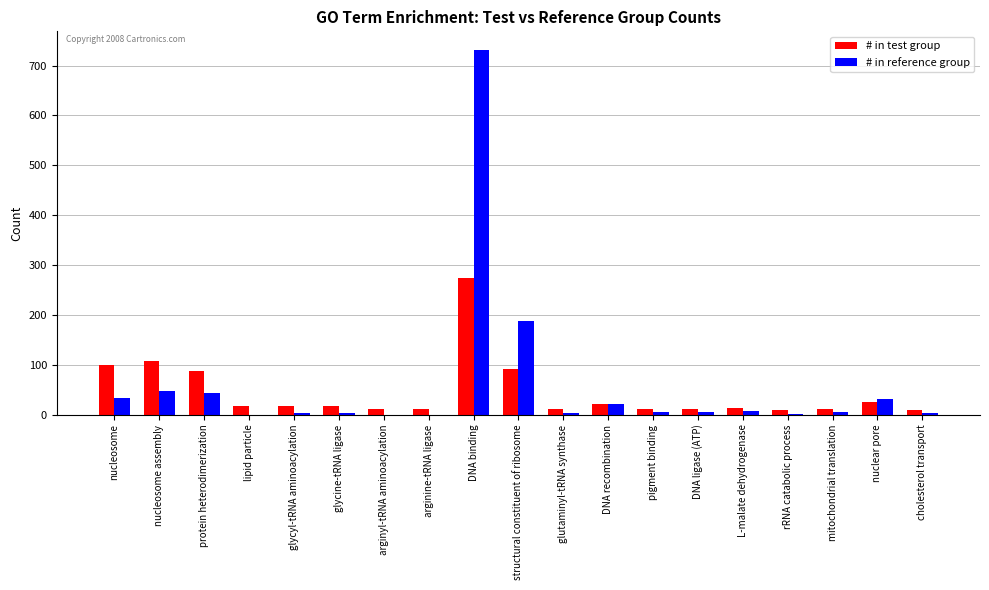

How many series are shown in this chart?

2